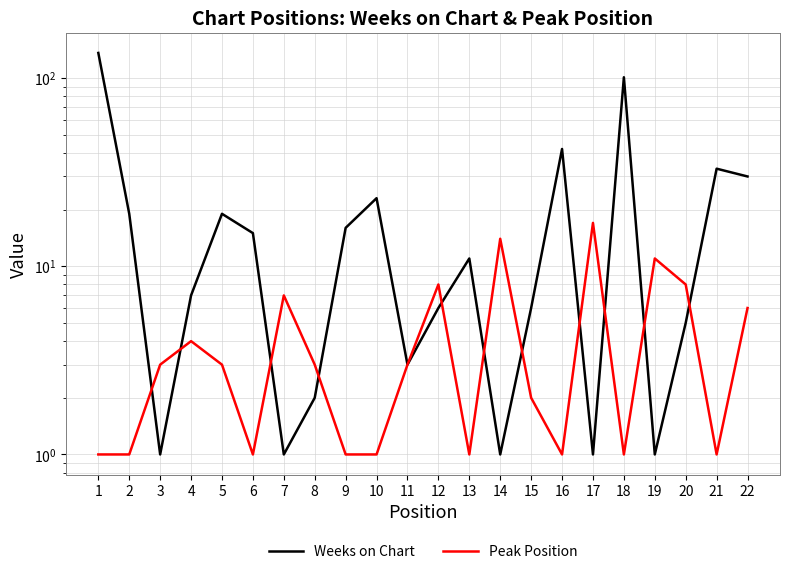

Where does the Weeks on Chart series first go above 11?

1